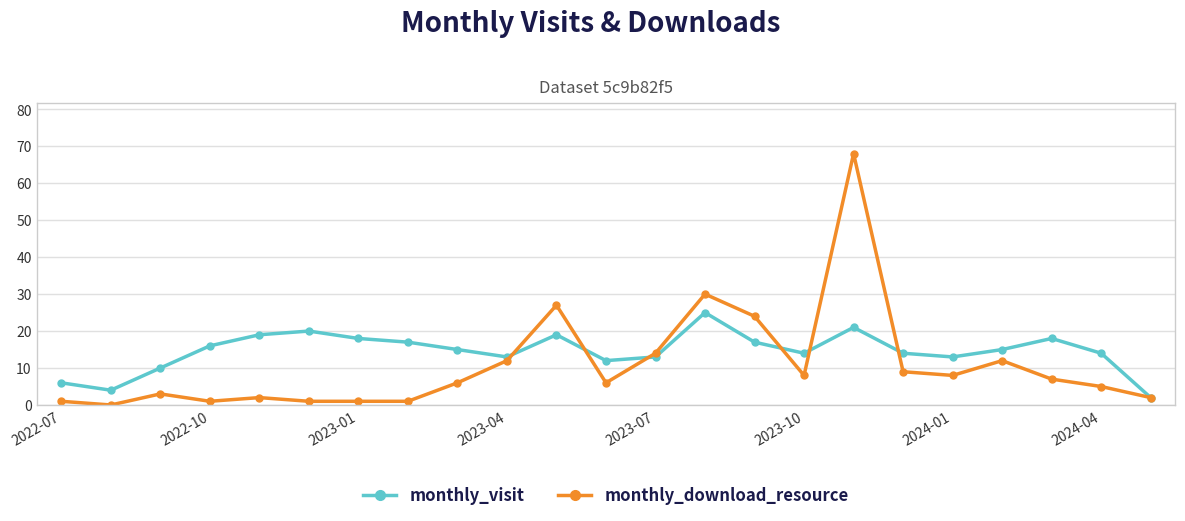

What is the difference between the maximum and minimum values in the monthly_visit series?

23